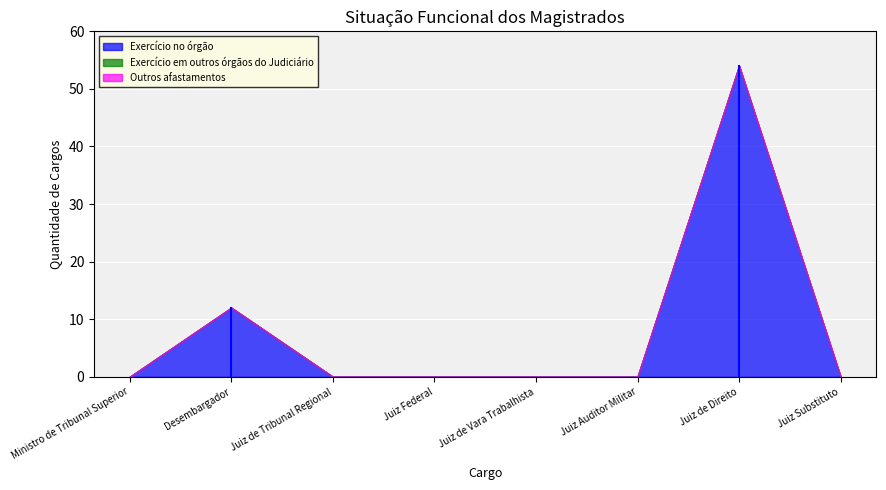

Reading right to left, what are all the values shown in this chart?

Exercício no órgão: Juiz Substituto=0	Juiz de Direito=54	Juiz Auditor Militar=0	Juiz de Vara Trabalhista=0	Juiz Federal=0	Juiz de Tribunal Regional=0	Desembargador=12	Ministro de Tribunal Superior=0
Exercício em outros órgãos do Judiciário: Juiz Substituto=0	Juiz de Direito=0	Juiz Auditor Militar=0	Juiz de Vara Trabalhista=0	Juiz Federal=0	Juiz de Tribunal Regional=0	Desembargador=0	Ministro de Tribunal Superior=0
Outros afastamentos: Juiz Substituto=0	Juiz de Direito=0	Juiz Auditor Militar=0	Juiz de Vara Trabalhista=0	Juiz Federal=0	Juiz de Tribunal Regional=0	Desembargador=0	Ministro de Tribunal Superior=0